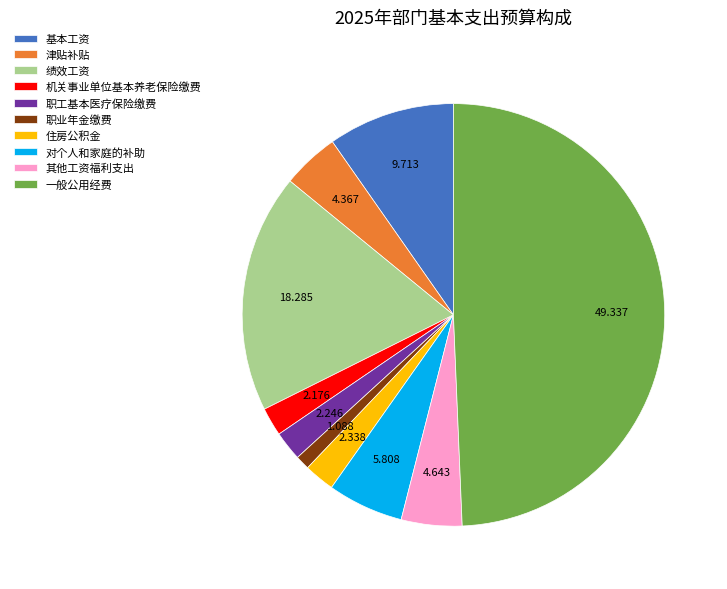

Combined, do 津贴补贴 and 其他工资福利支出 account for over 50%?

No